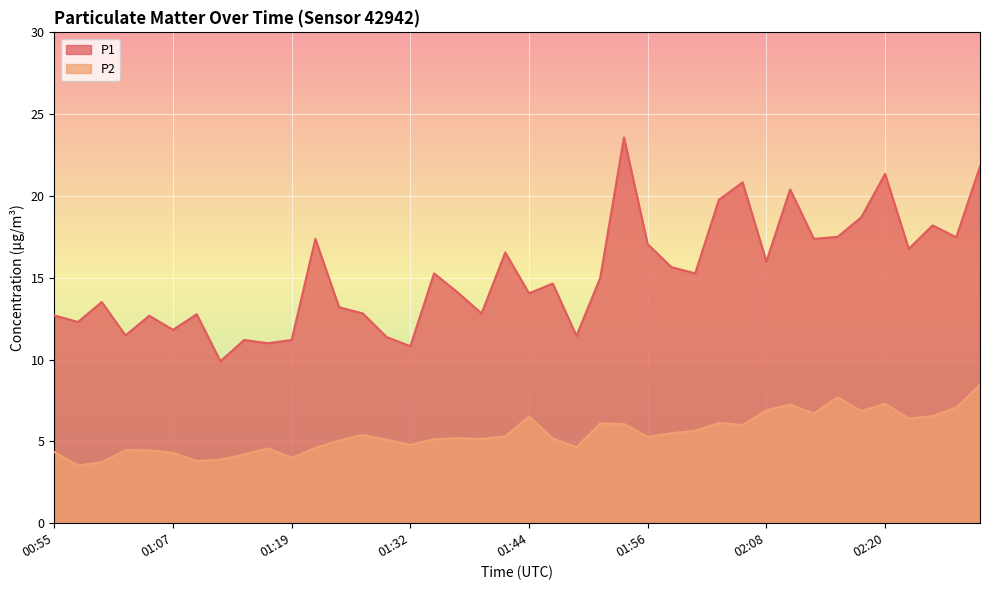

What is the total value across all series at 01:24?

18.2